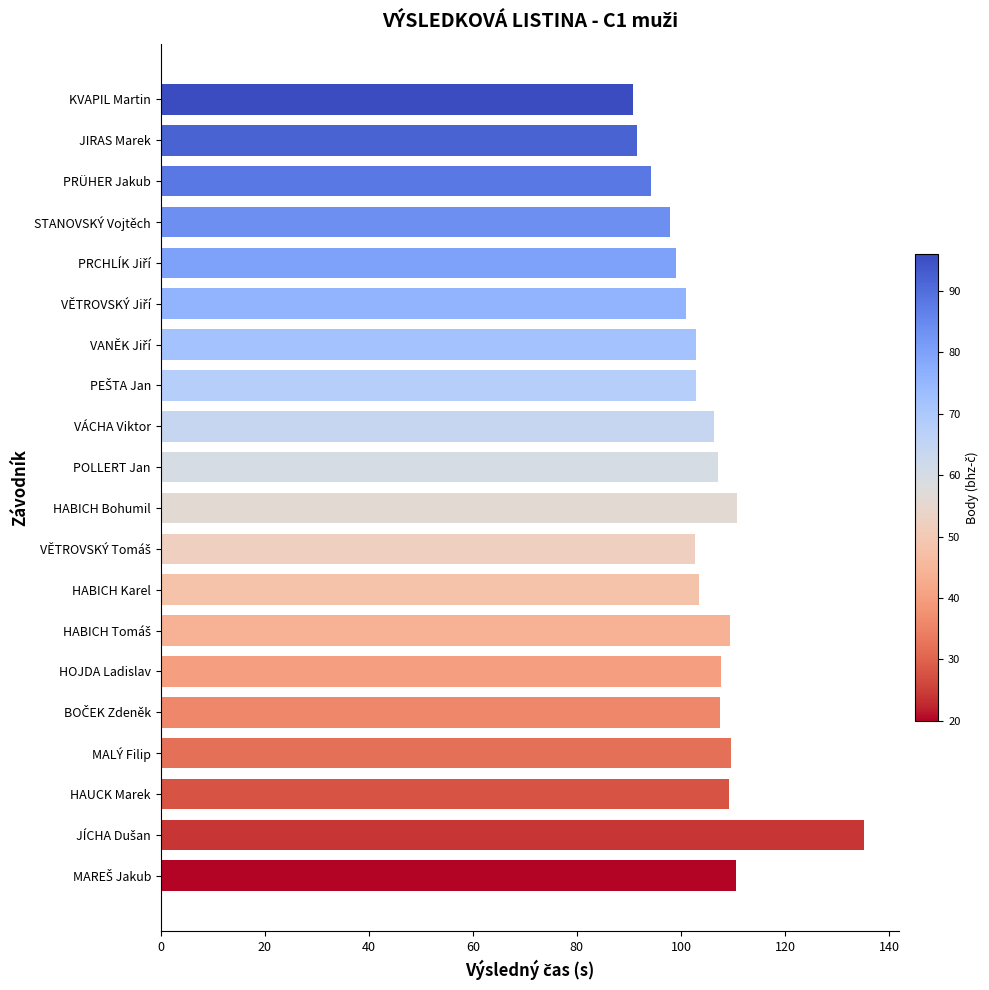

What is the sum of all values?

2099.9